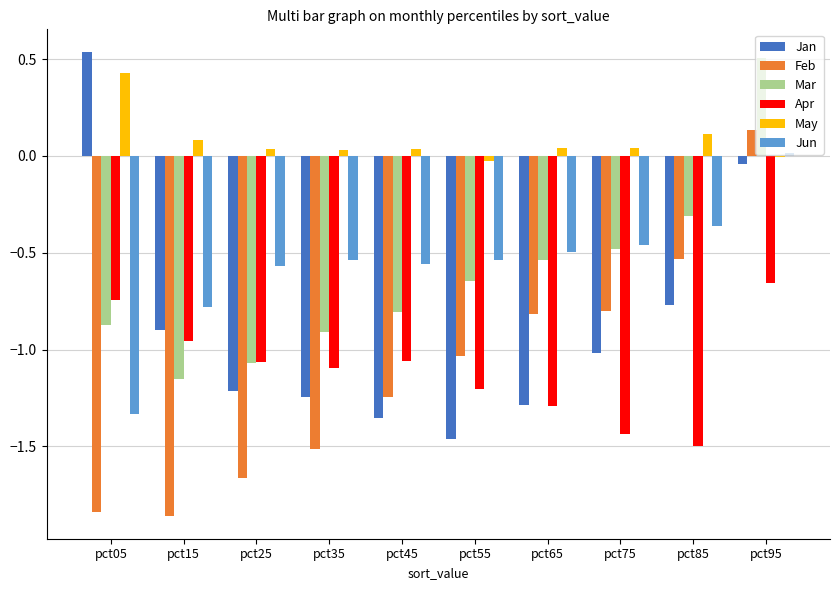

The Apr series shows -1.2 at pct05. True or false?

False